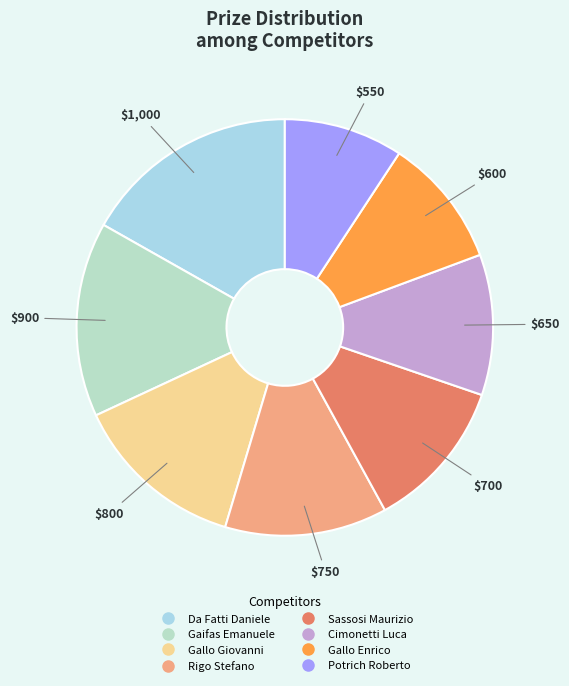

True or false: Da Fatti Daniele accounts for 6% of the total.

False